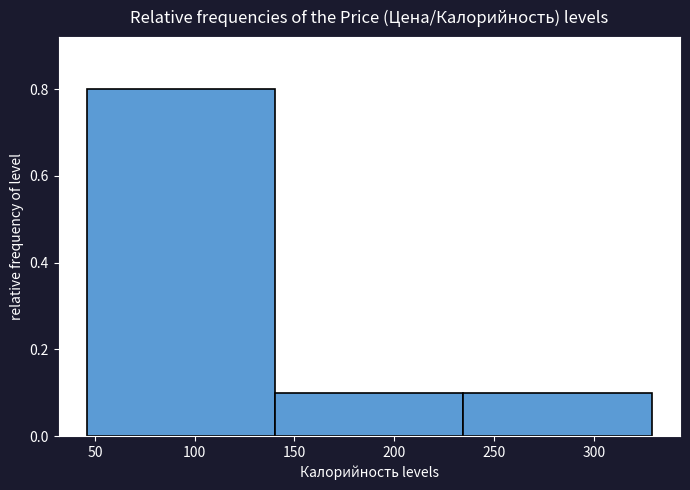

Reading left to right, transcribe this chart: for each bar, give the range it covers on the x-axis and its height. Neither the bar edges nor the heights are printed on the chart, so give them approximately, as read against the axes.

45 to 140: 0.8
140 to 235: 0.1
235 to 330: 0.1